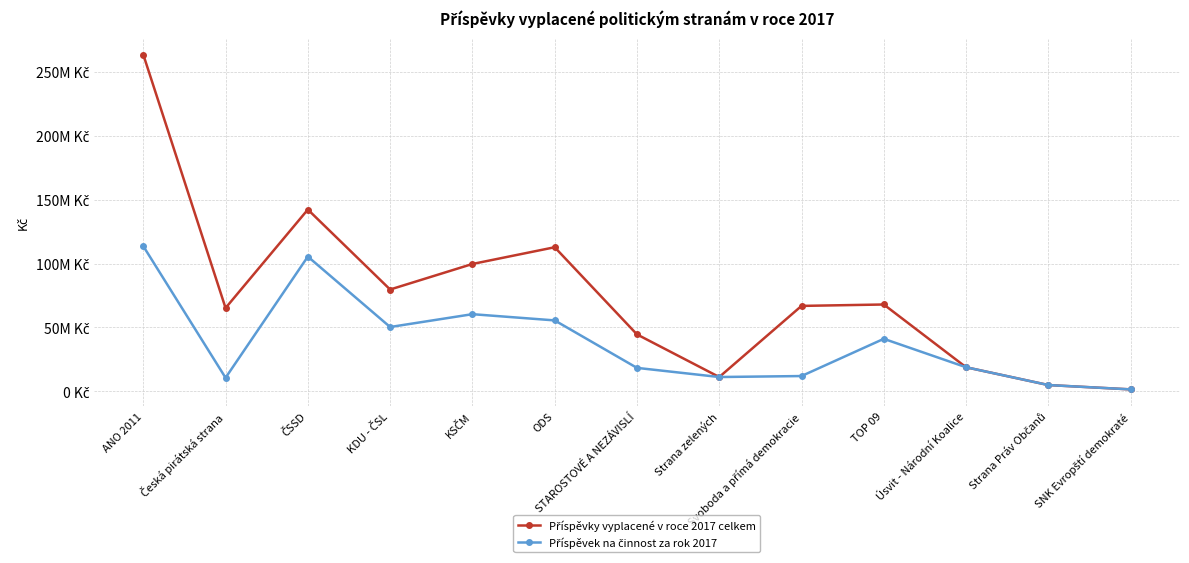

Between ODS and KDU - ČSL, which is larger?

ODS